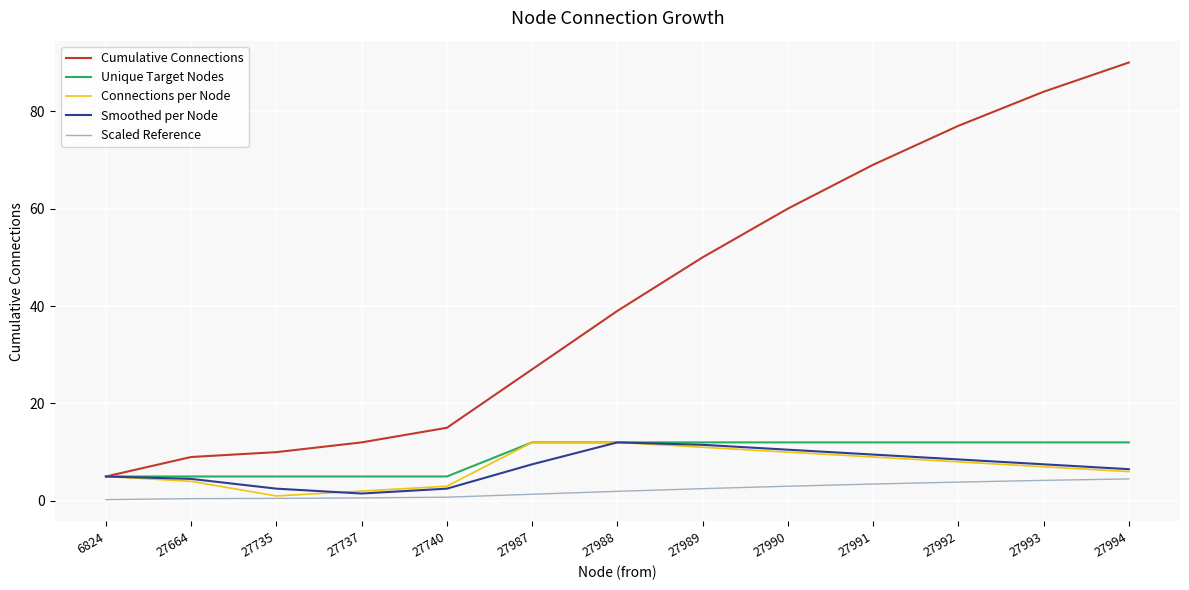

Which label corresponds to the largest value in the chart?

27994